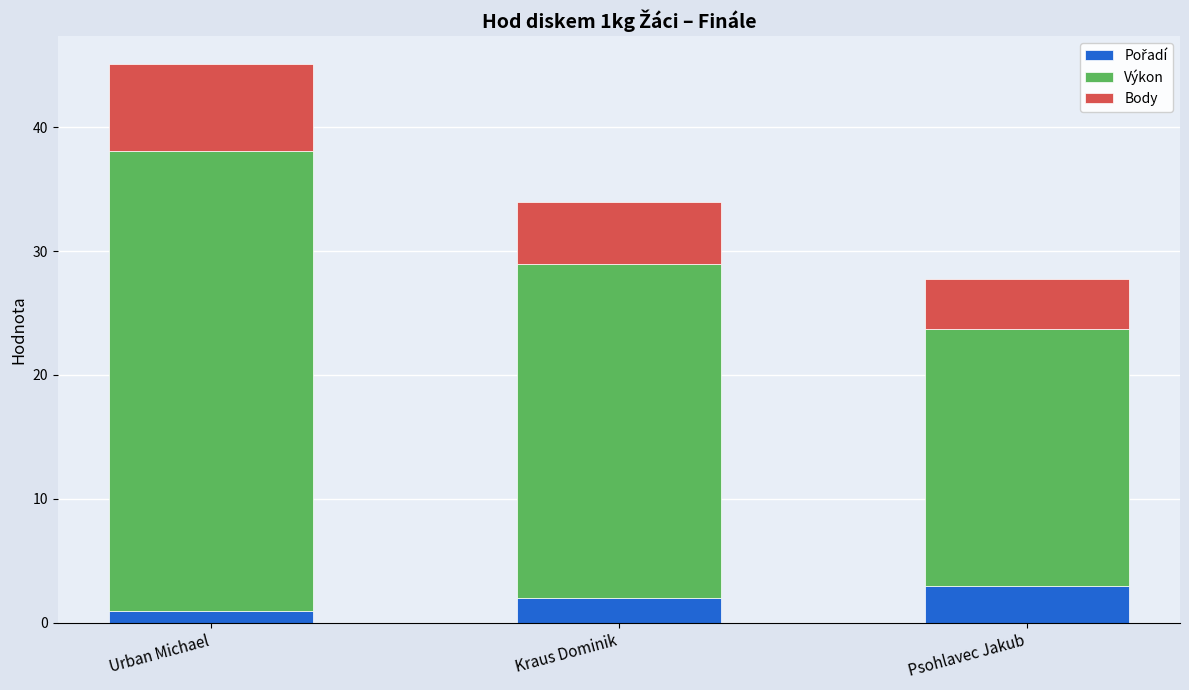

What is the total value across all series at Psohlavec Jakub?

27.7